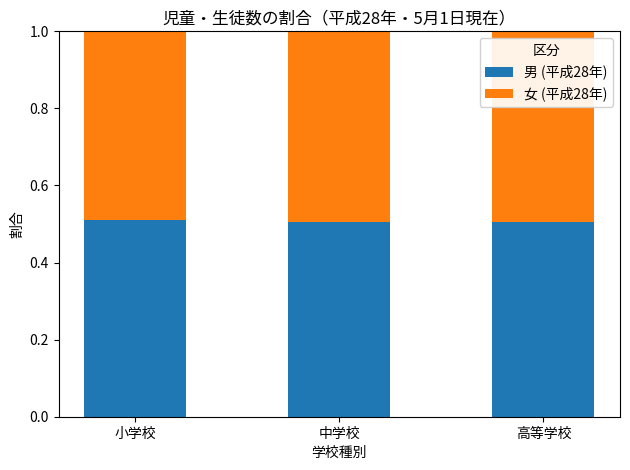

The 男 (平成28年) series shows 0.5 at 中学校. True or false?

True